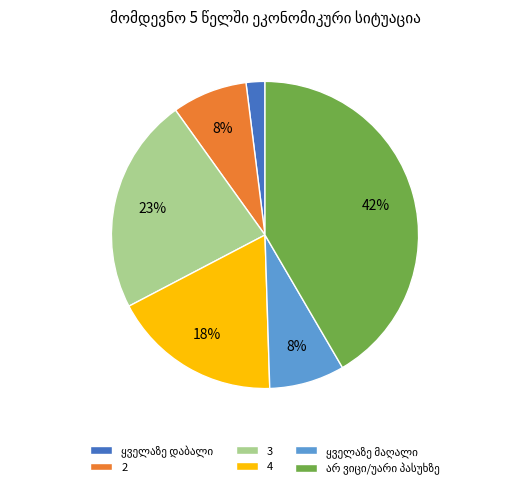

To the nearest percent, what is the difference between the 2 and 3 slice percentages?

15%